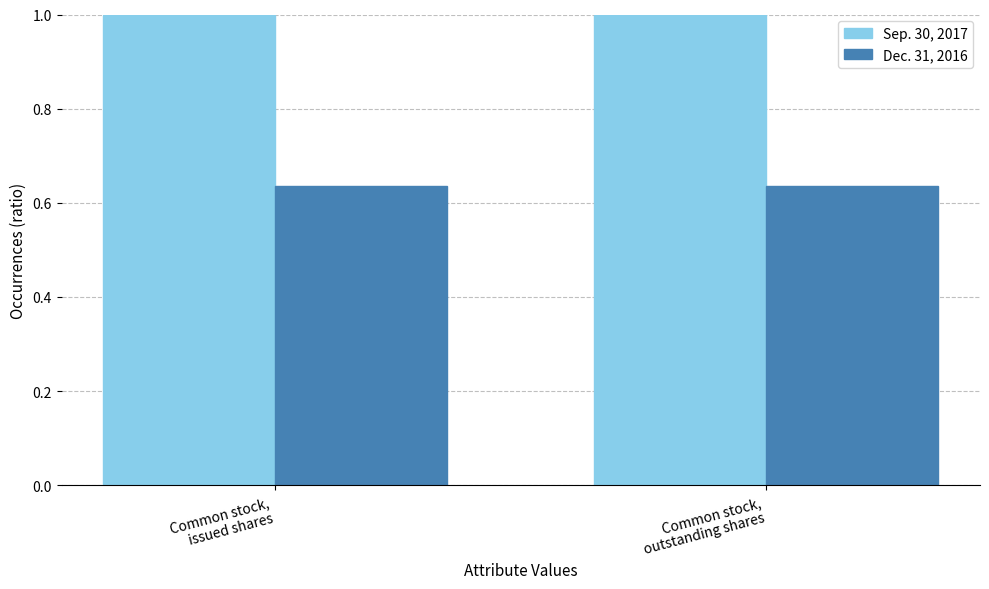

What is the label of the 1st bar from the right?

Common stock,
outstanding shares